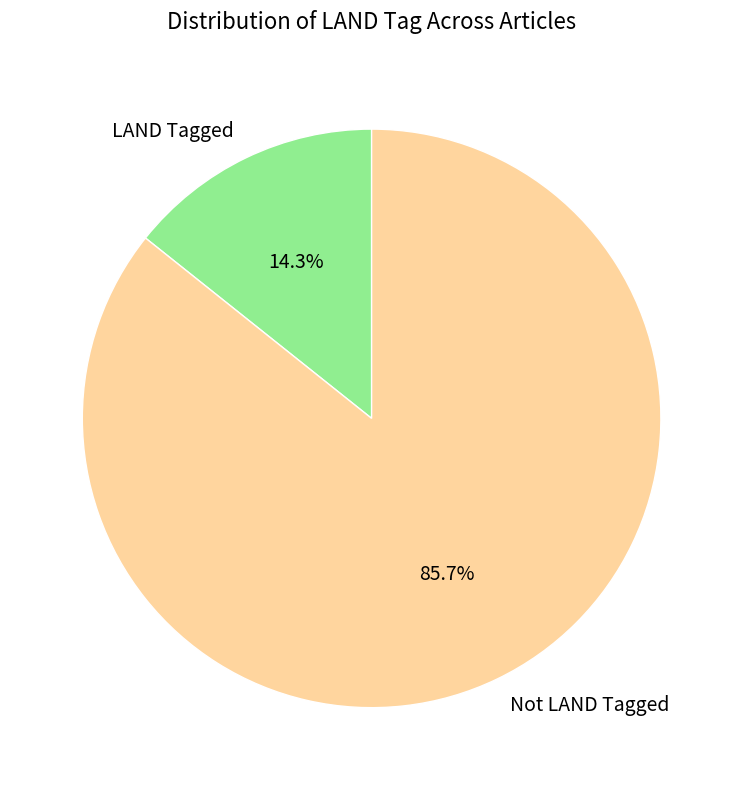

Which has a higher value, LAND Tagged or Not LAND Tagged?

Not LAND Tagged